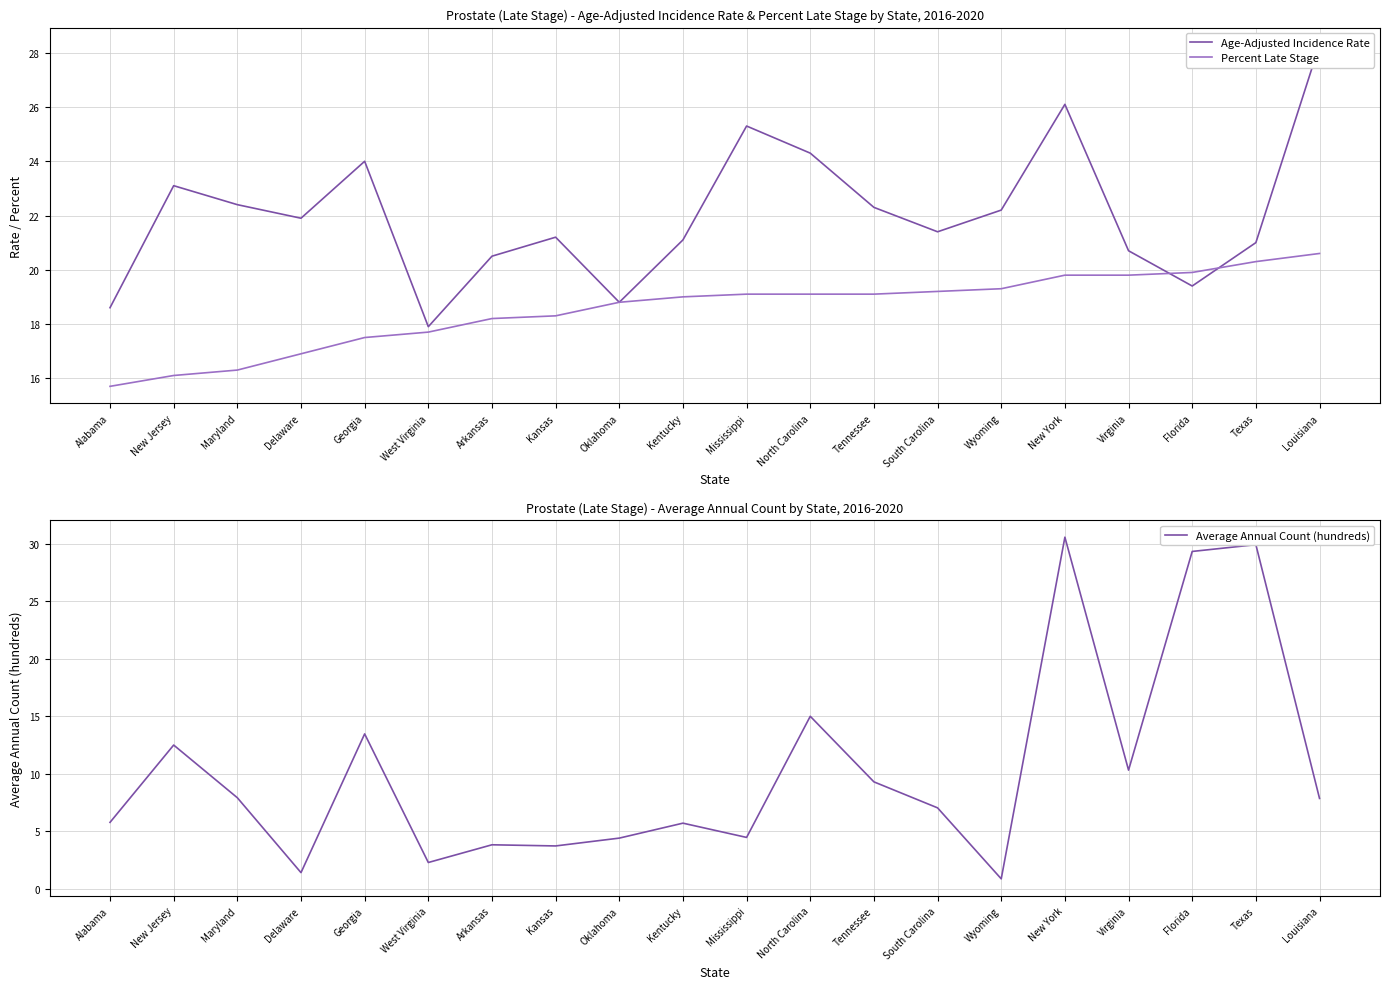

How many times do Percent Late Stage and Average Annual Count (hundreds) cross each other?

4